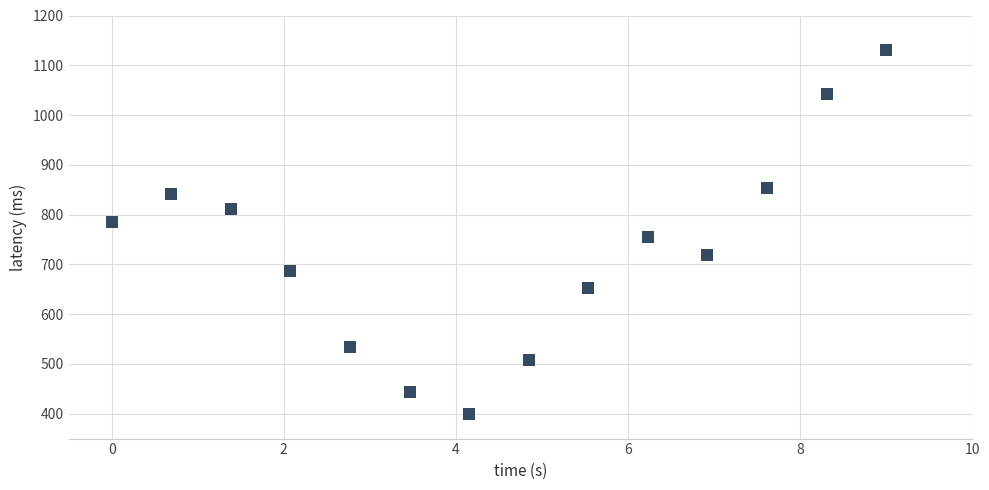

What Y value in the scatter plot is closest to 765?

754.6